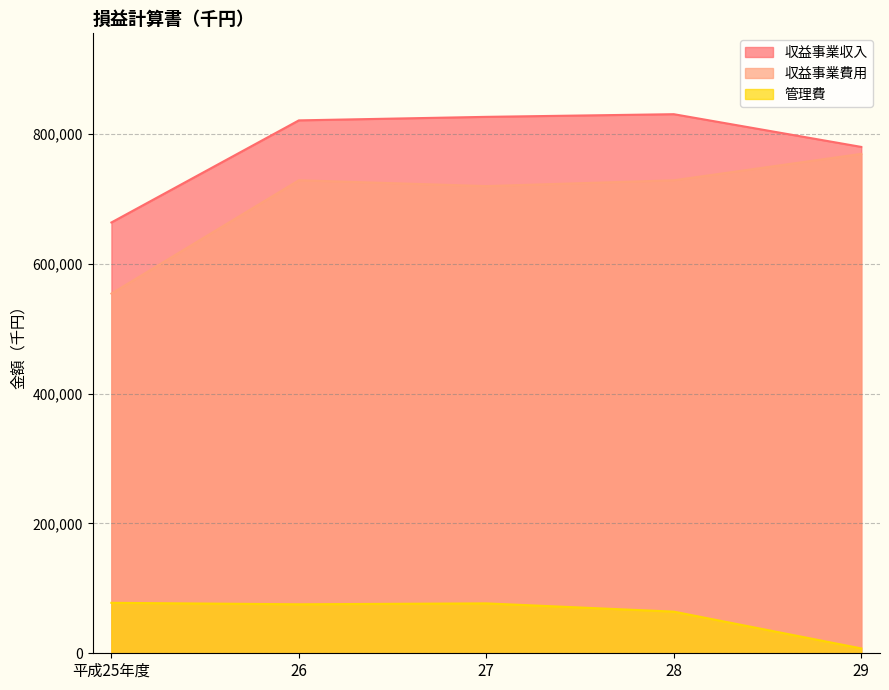

What is the label of the 4th point from the left?

28